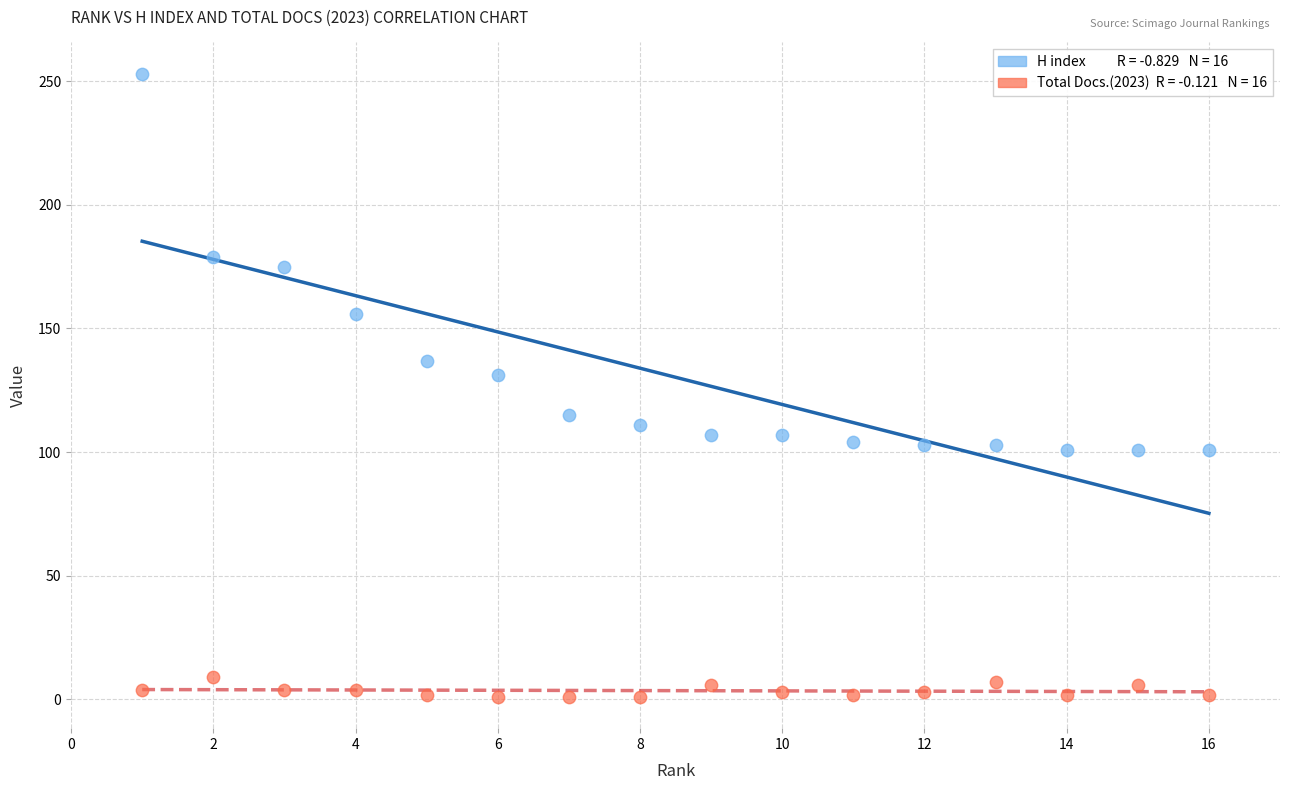

Across all data points, what is the range of X values (max minus min)?

15